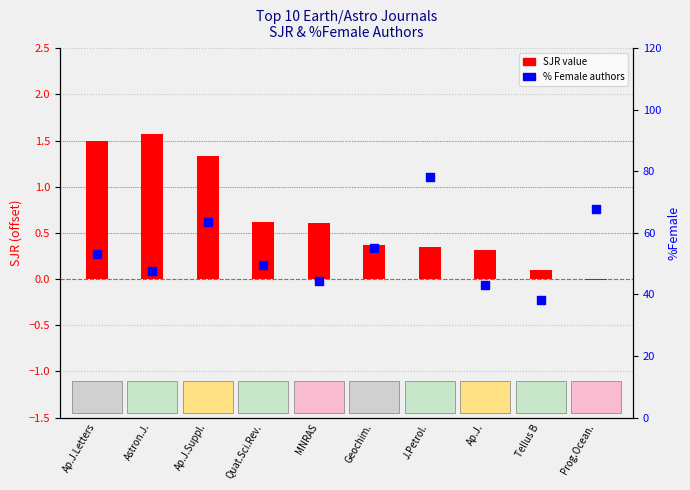

Which series has the largest Y range (max minus min)?

%Female